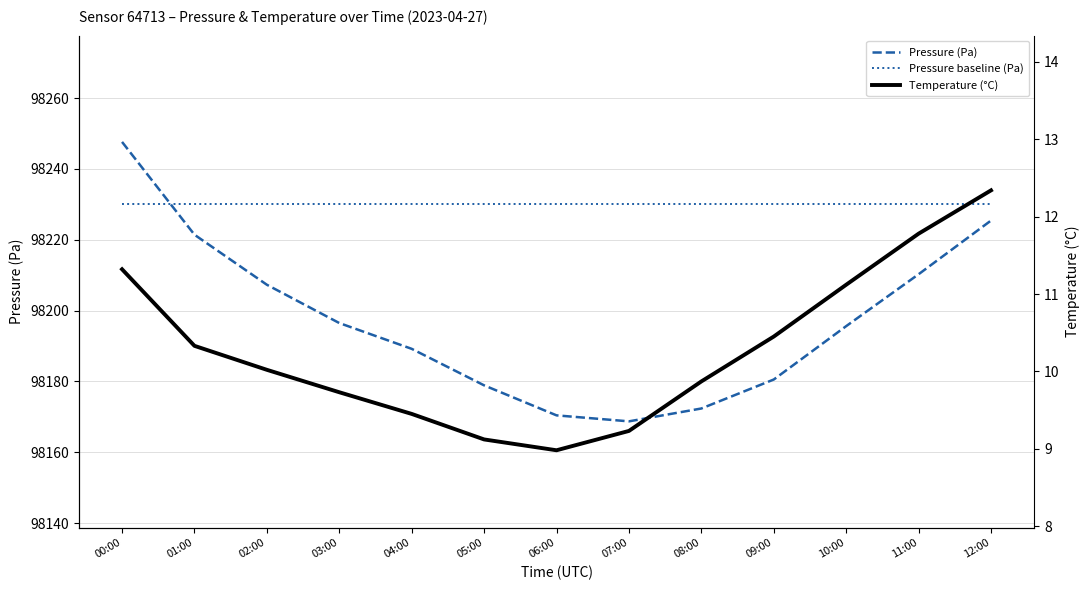

True or false: Temperature (°C) and Pressure (Pa) cross at least once.

False